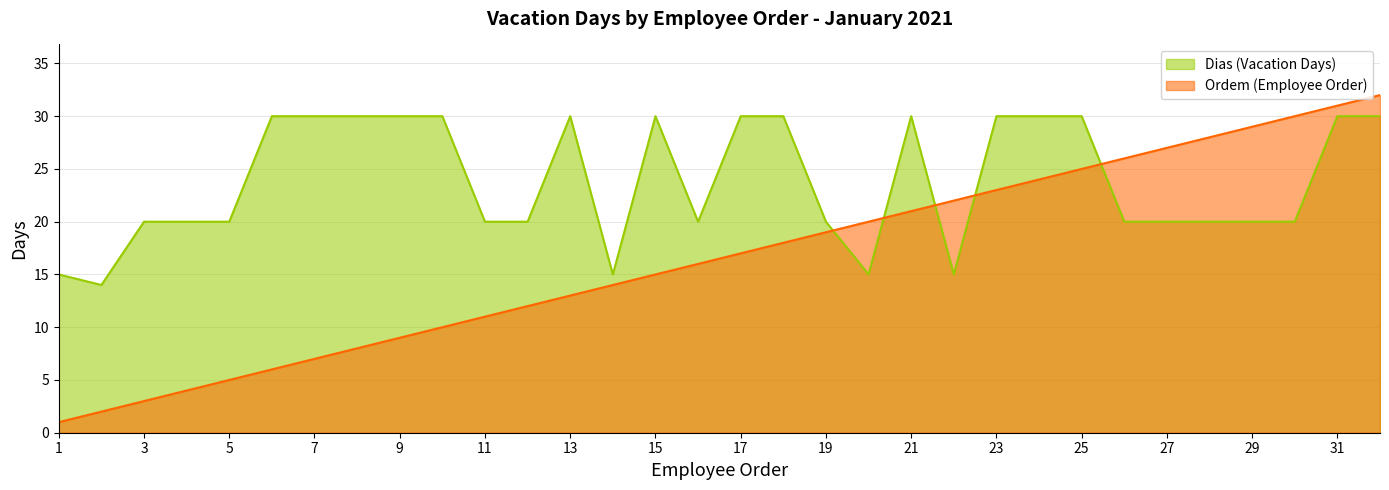

How many lines are shown in the chart?

2